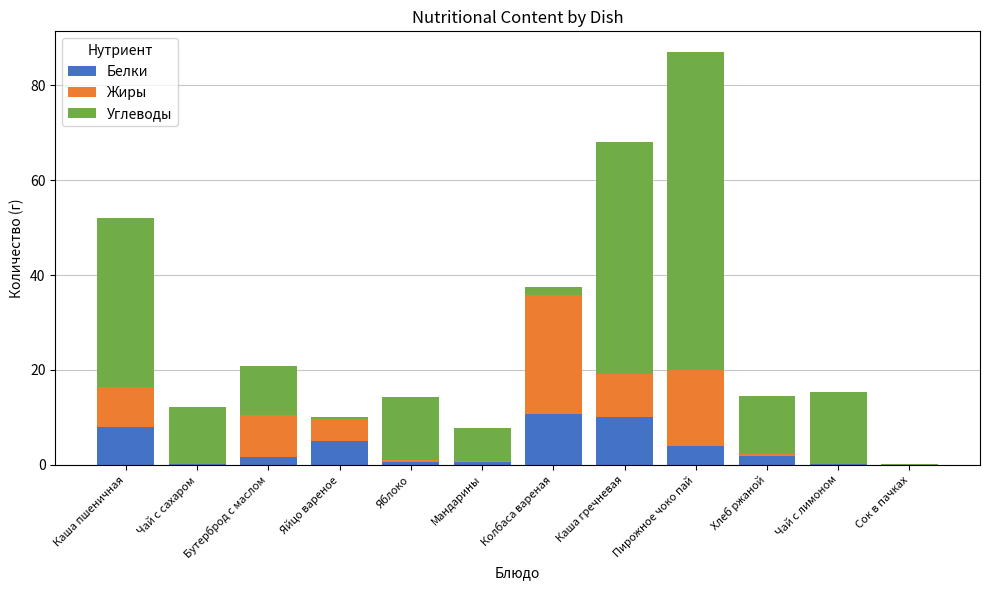

True or false: Белки has a value of 1.6 at Каша пшеничная.

False